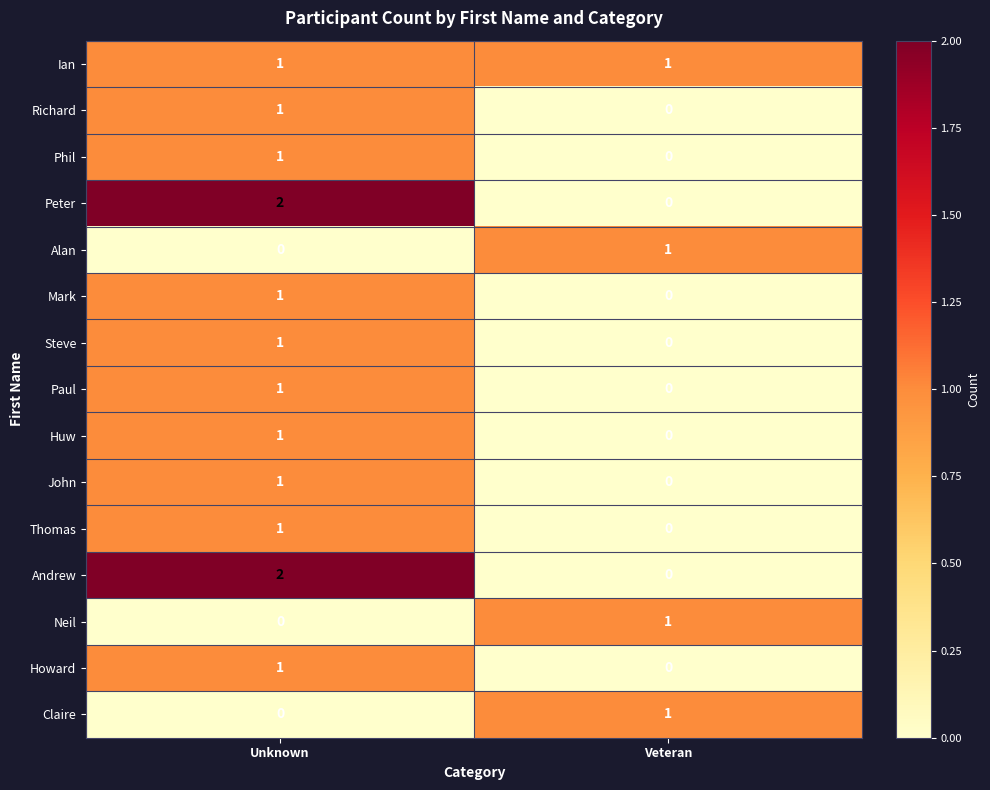

At which label is Howard closest to 0?

Veteran